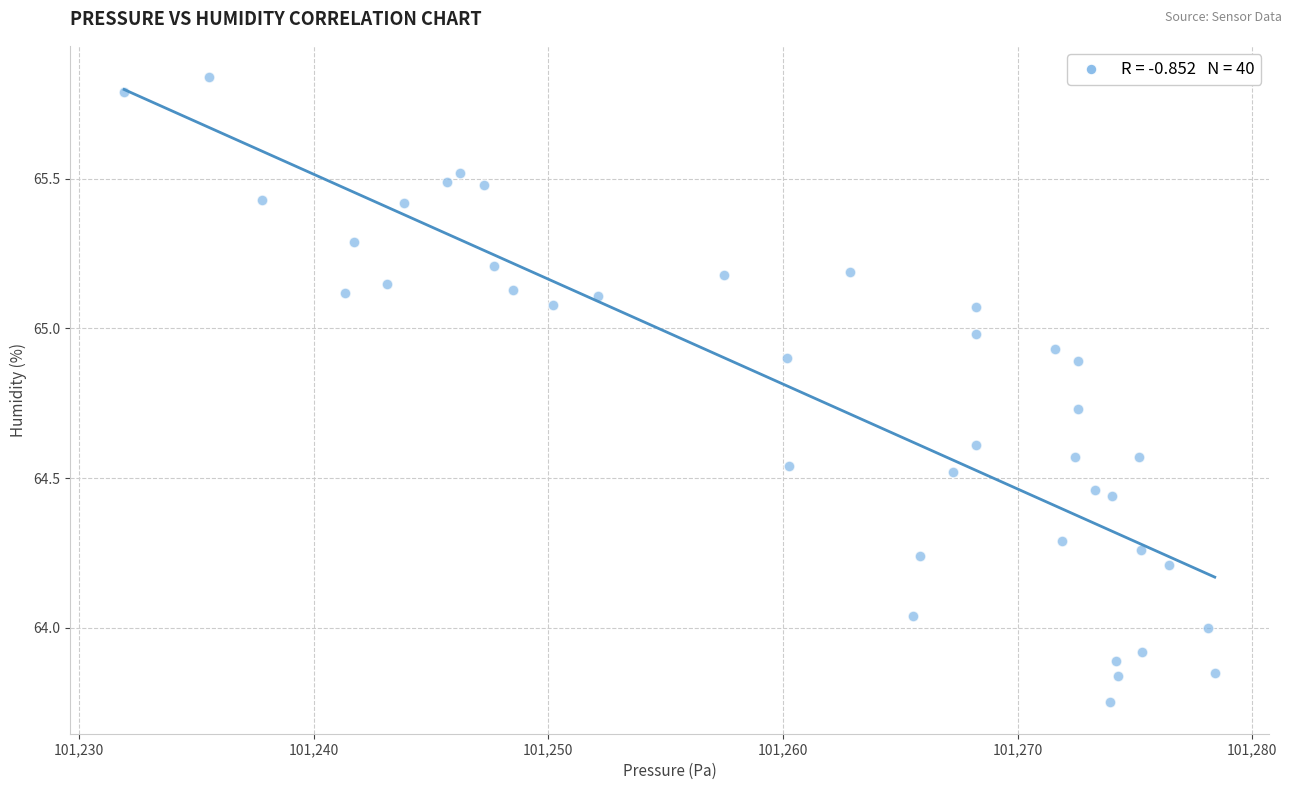

What is the range of X values (max minus min)?

46.5